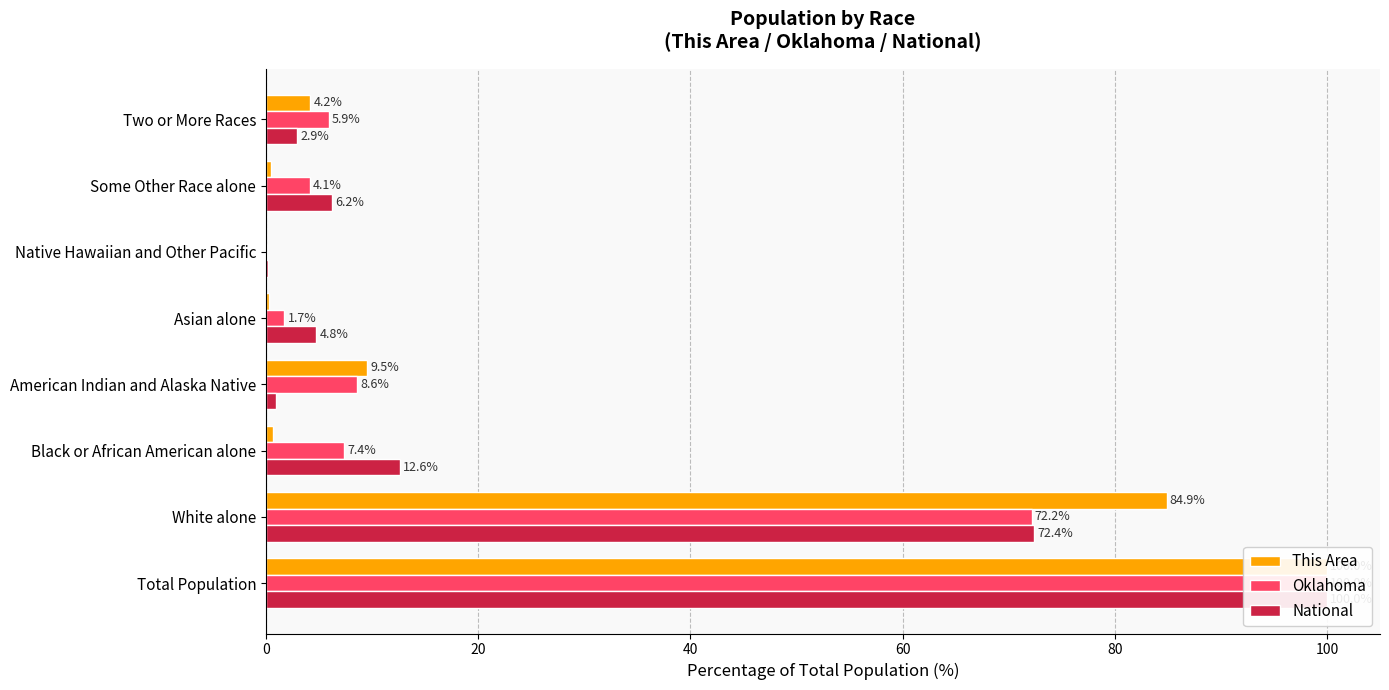

Count the number of data series in this chart.

3